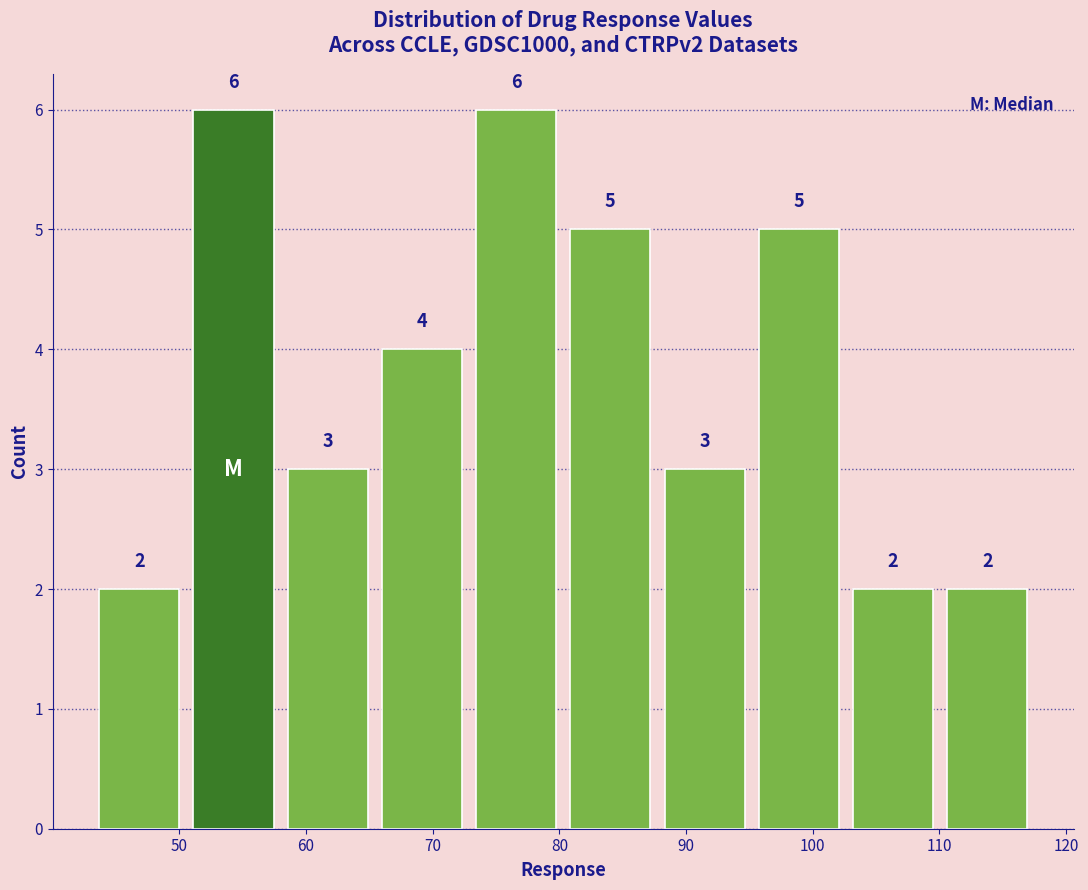

Reading left to right, list every bar in this chart as the range it spans on the x-axis followed by its height. The bar edges are not printed on the chart, so give them approximately, as read against the axis.

43 to 51: 2
51 to 58: 6
58 to 65: 3
65 to 73: 4
73 to 80: 6
80 to 88: 5
88 to 95: 3
95 to 103: 5
103 to 110: 2
110 to 118: 2